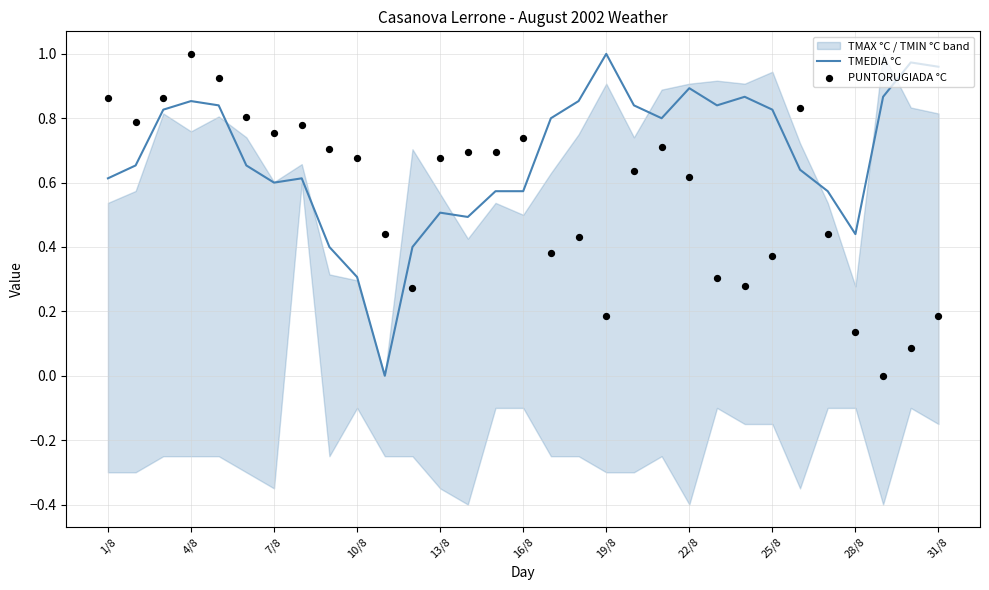

Which series has the widest spread of Y values?

PUNTORUGIADA °C